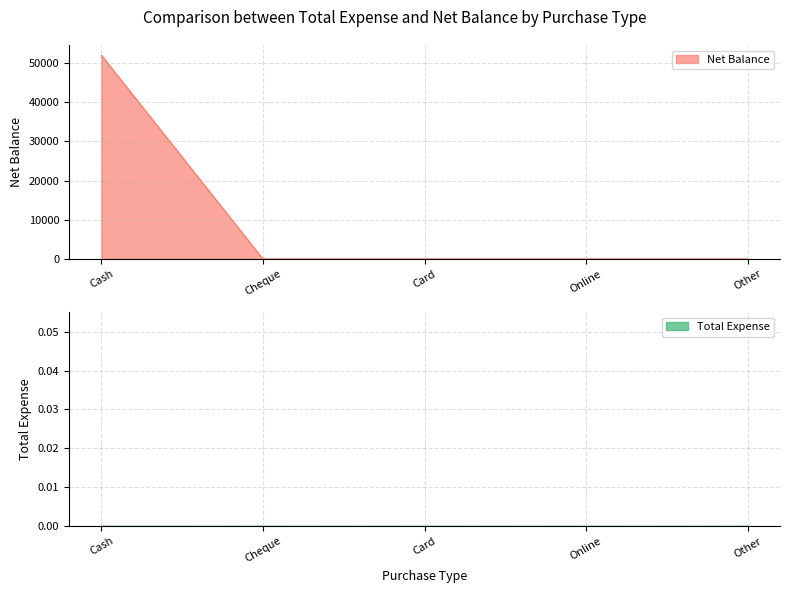

Reading left to right, list all the values displayed in this chart.

51995	0	0	0	0